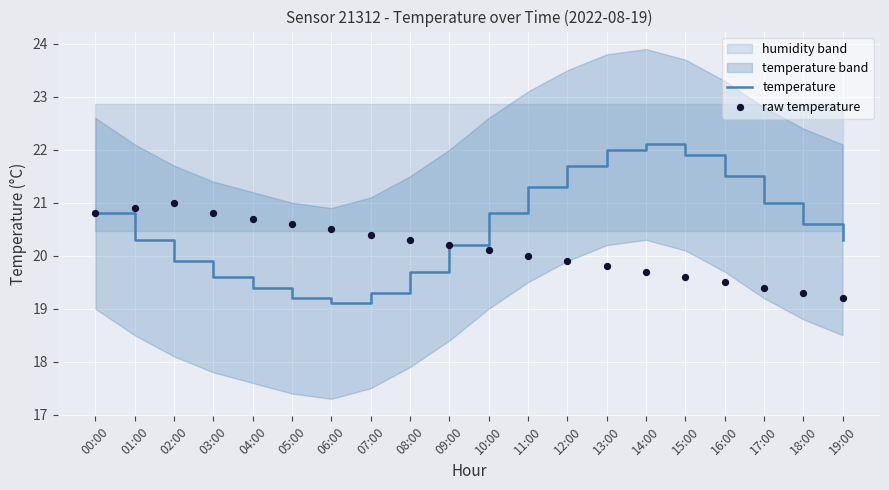

Which series has the largest total across all categories?

temperature